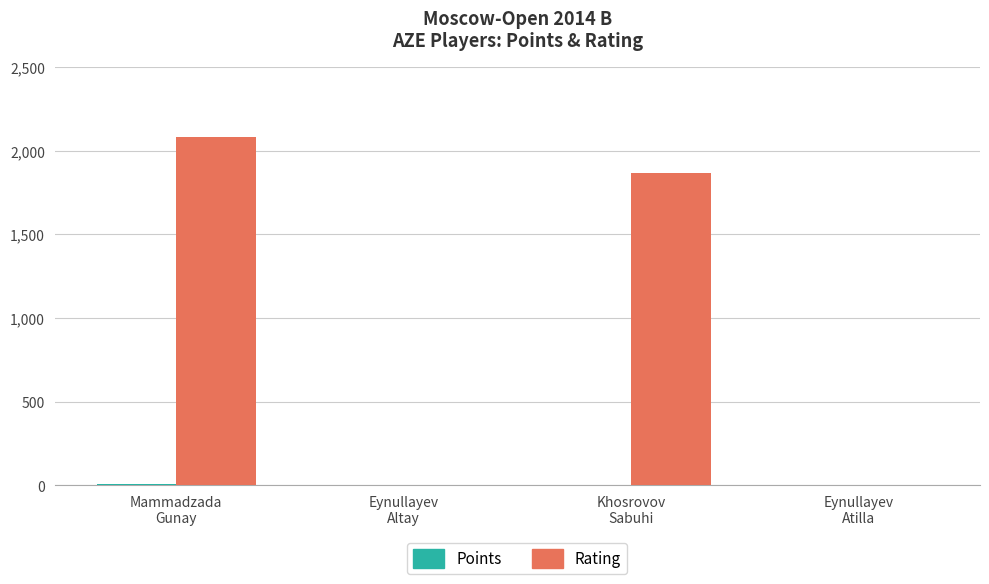

What is the total value across all series at Khosrovov
Sabuhi?

1871.0